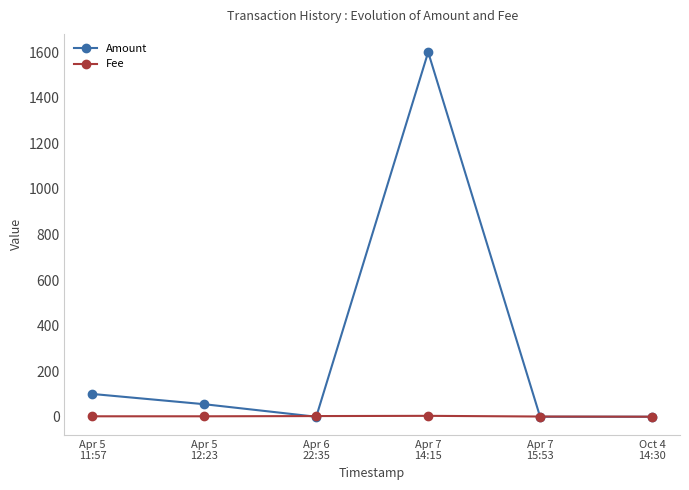

What is the value of the Fee point at the 1st from the left?

2.0